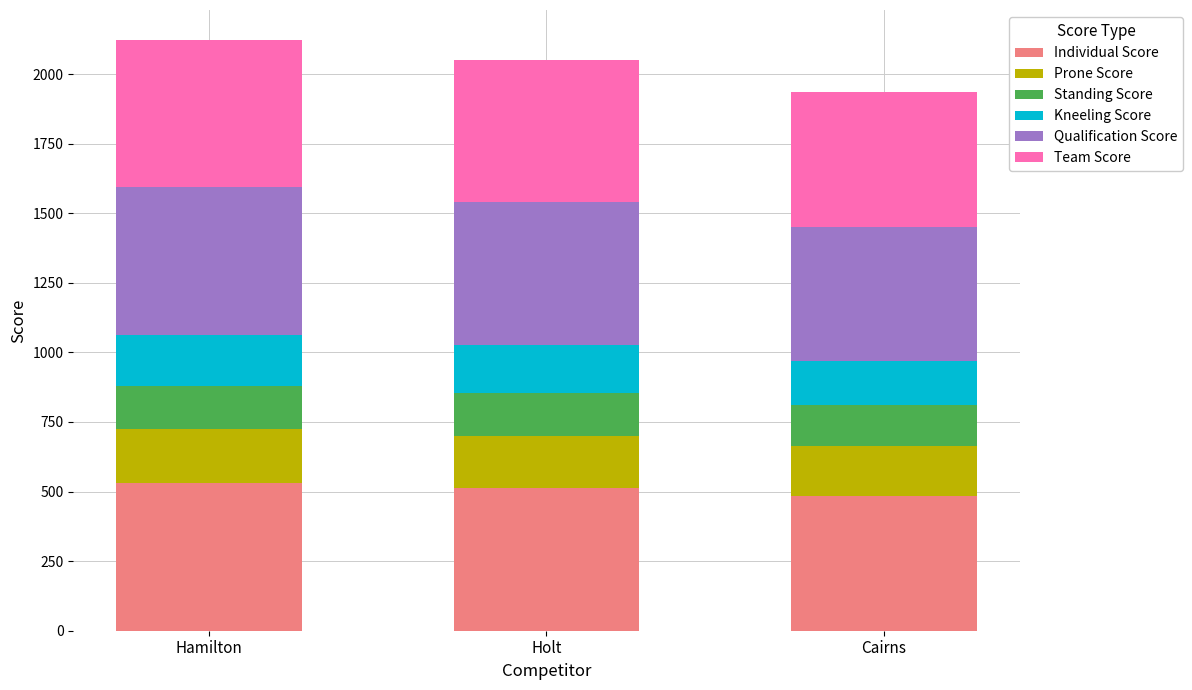

What is the minimum value for Individual Score?

484